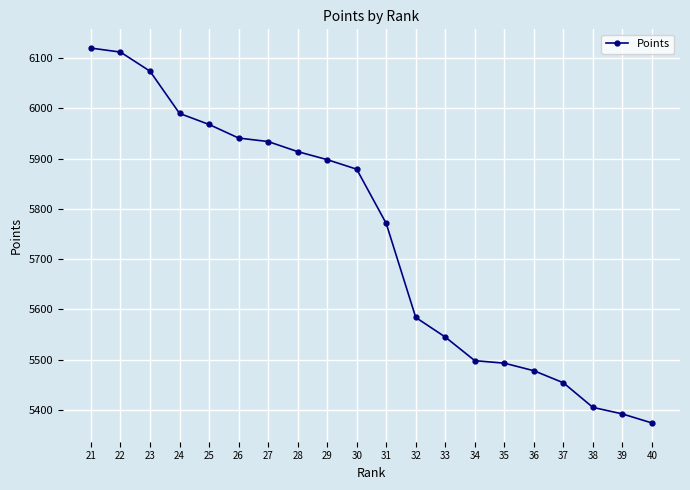

How many data points does each series have?

20